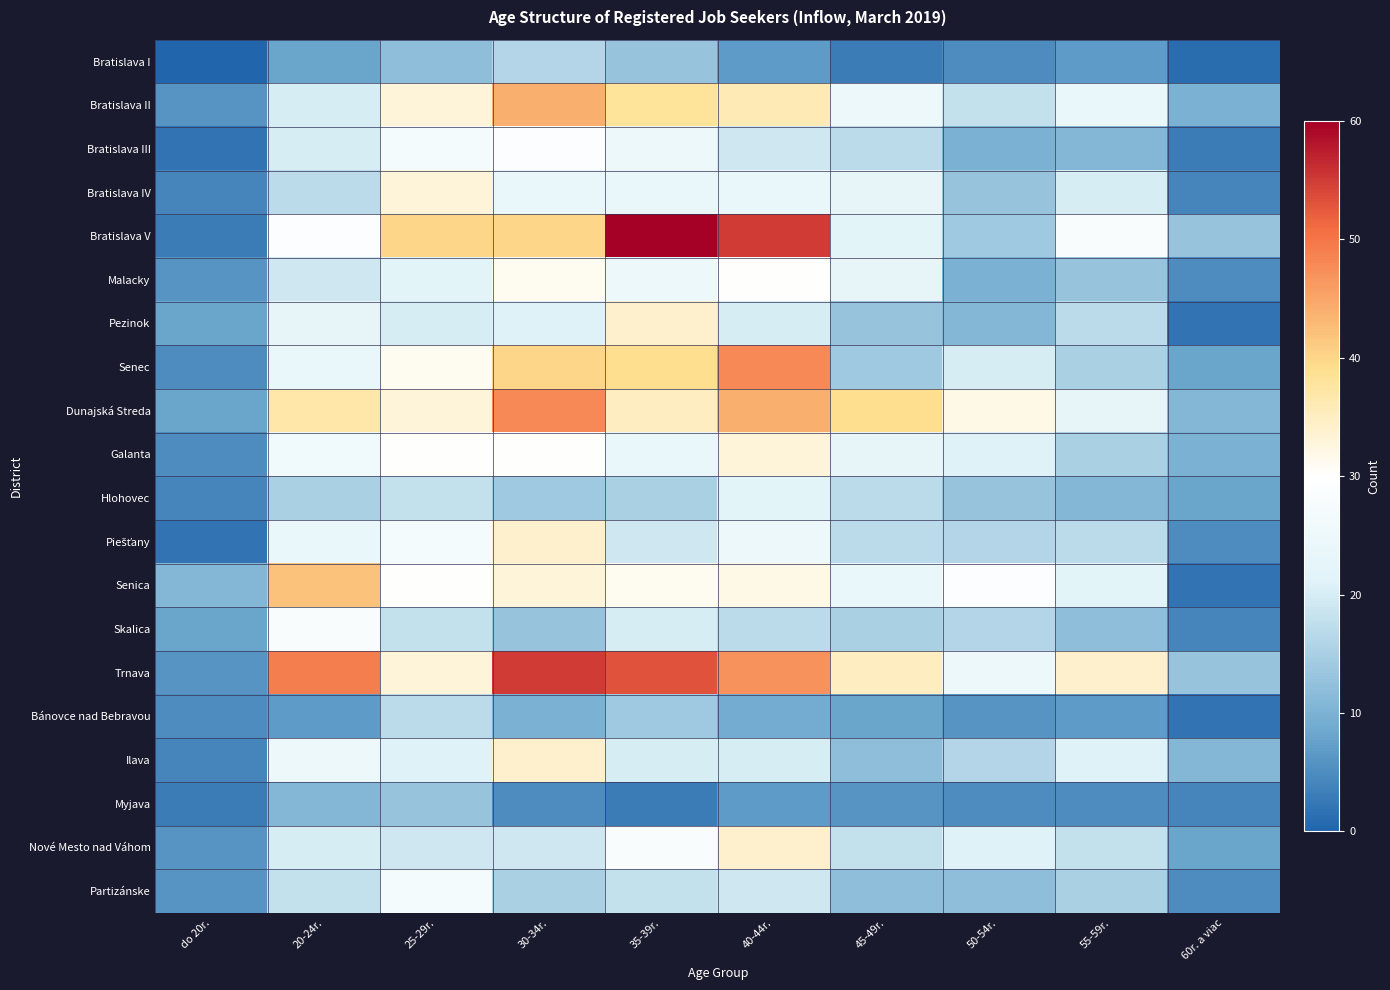

How many data points does each series have?

10